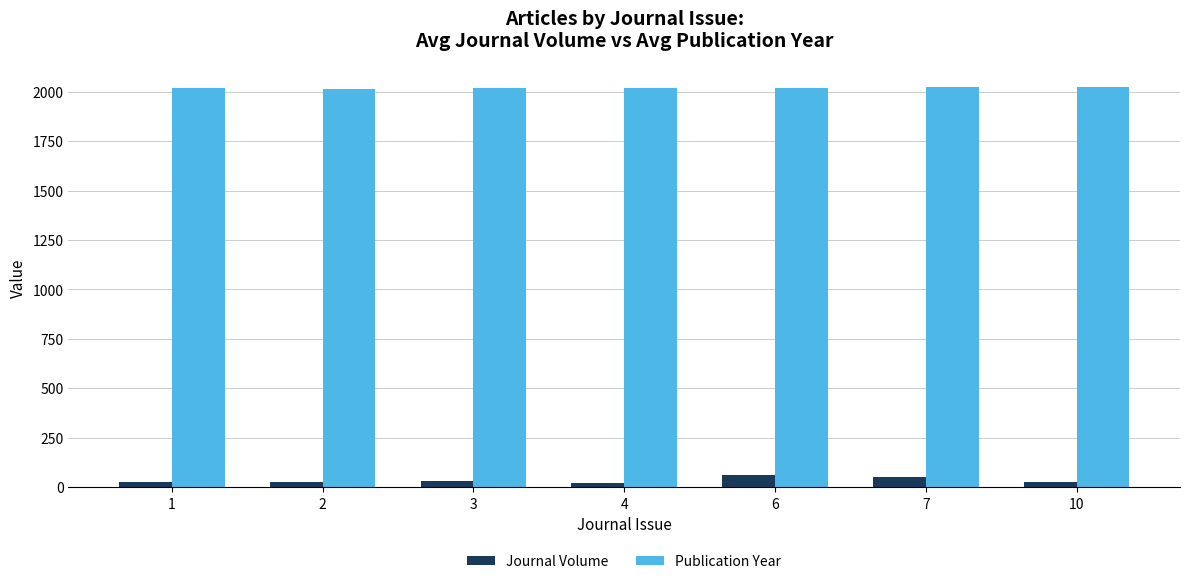

What is the difference between the highest and lowest values at 7?

1970.5